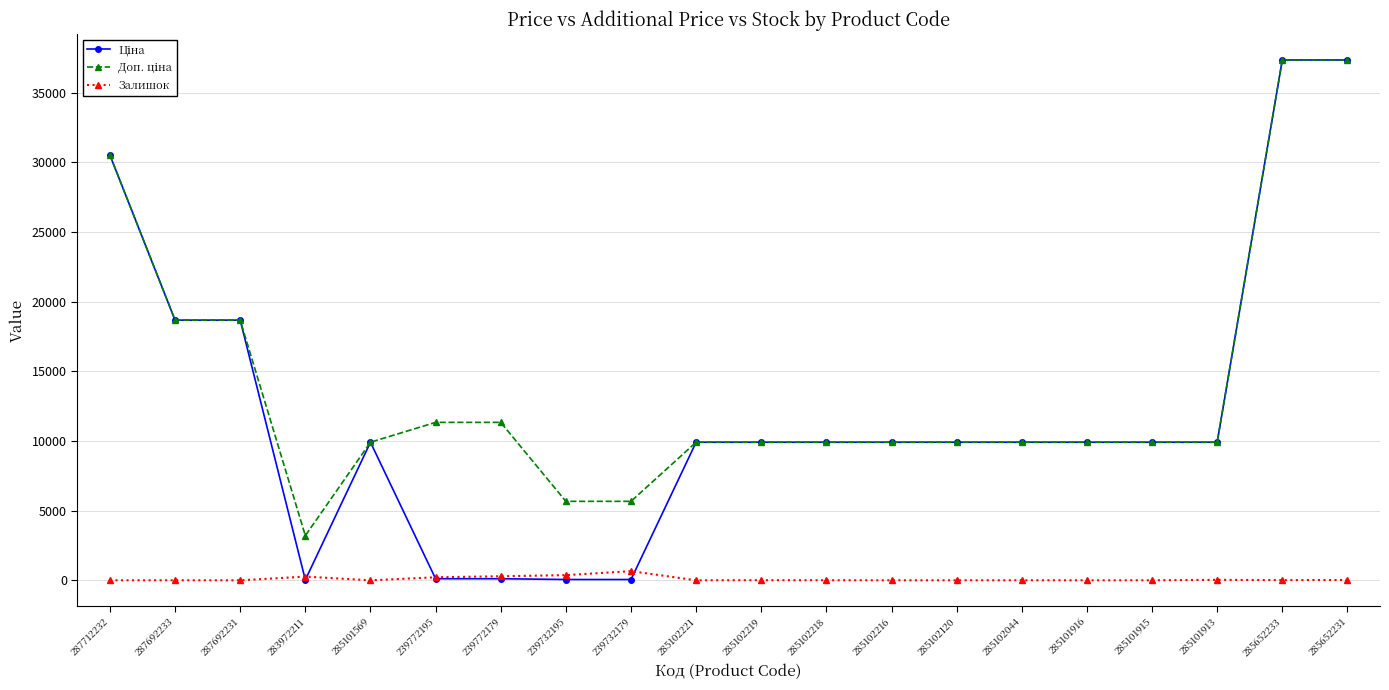

What is the label of the 19th point from the right?

287692233